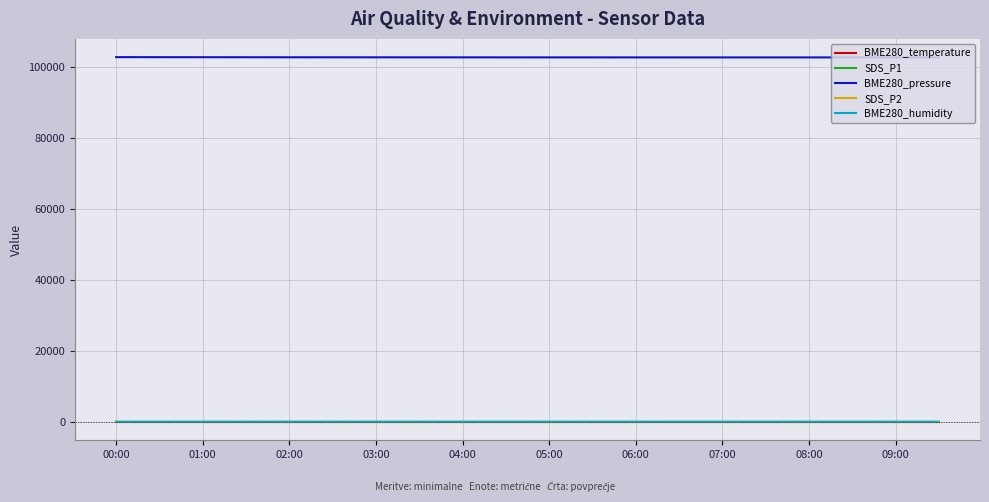

At how many categories does at least one series exceed 14888?

20